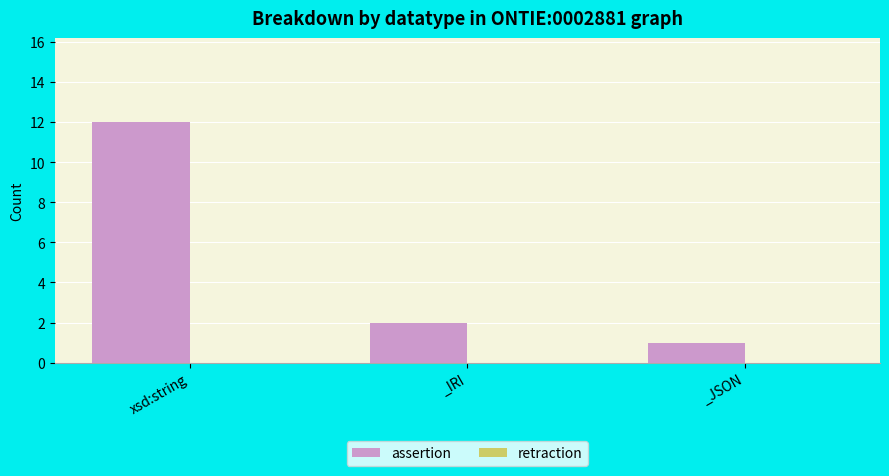

The chart shows a value of 1 at _JSON. True or false?

True